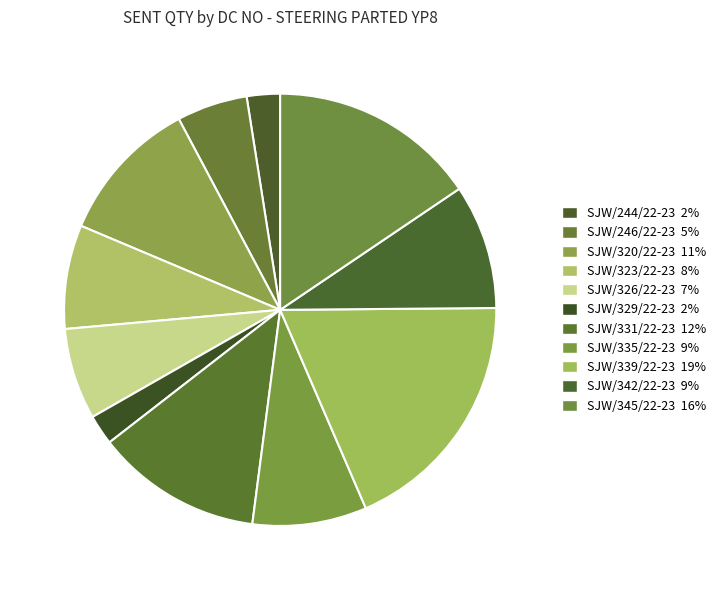

Rank the categories by value from lowest to highest.

SJW/329/22-23, SJW/244/22-23, SJW/246/22-23, SJW/326/22-23, SJW/323/22-23, SJW/335/22-23, SJW/342/22-23, SJW/320/22-23, SJW/331/22-23, SJW/345/22-23, SJW/339/22-23